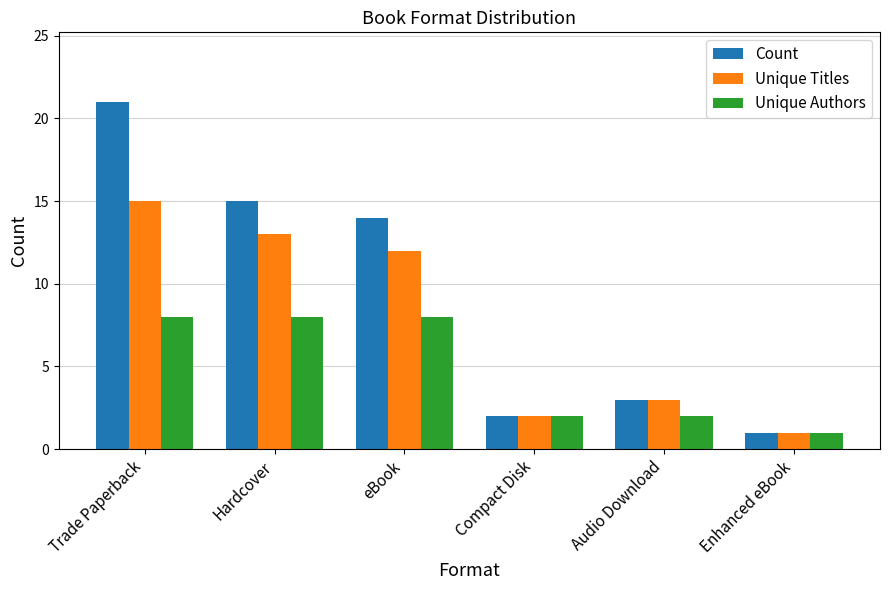

List the series in order of their overall mean, highest first.

Count, Unique Titles, Unique Authors